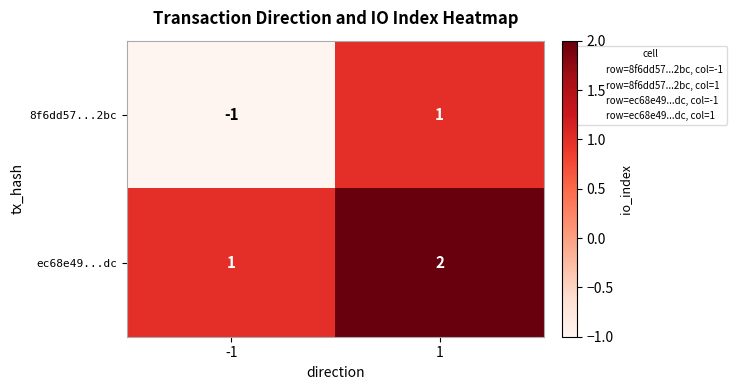

True or false: ec68e49...dc has a value of 1 at -1.

True